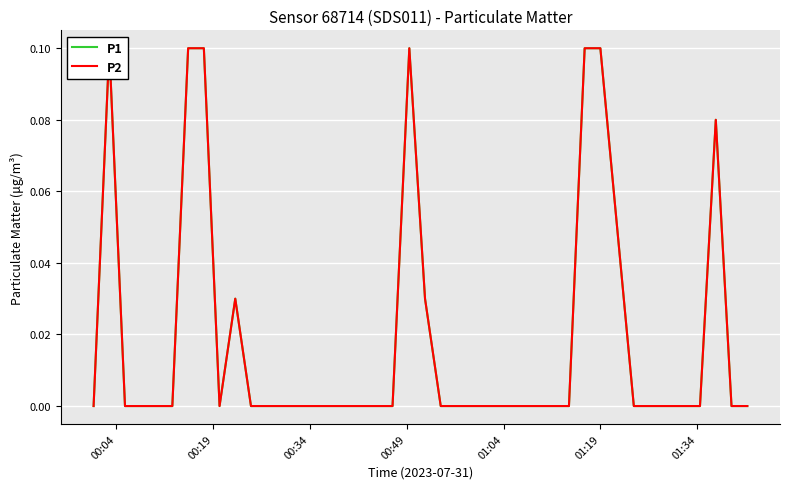

Is this an area chart (filled region under the line)?

No